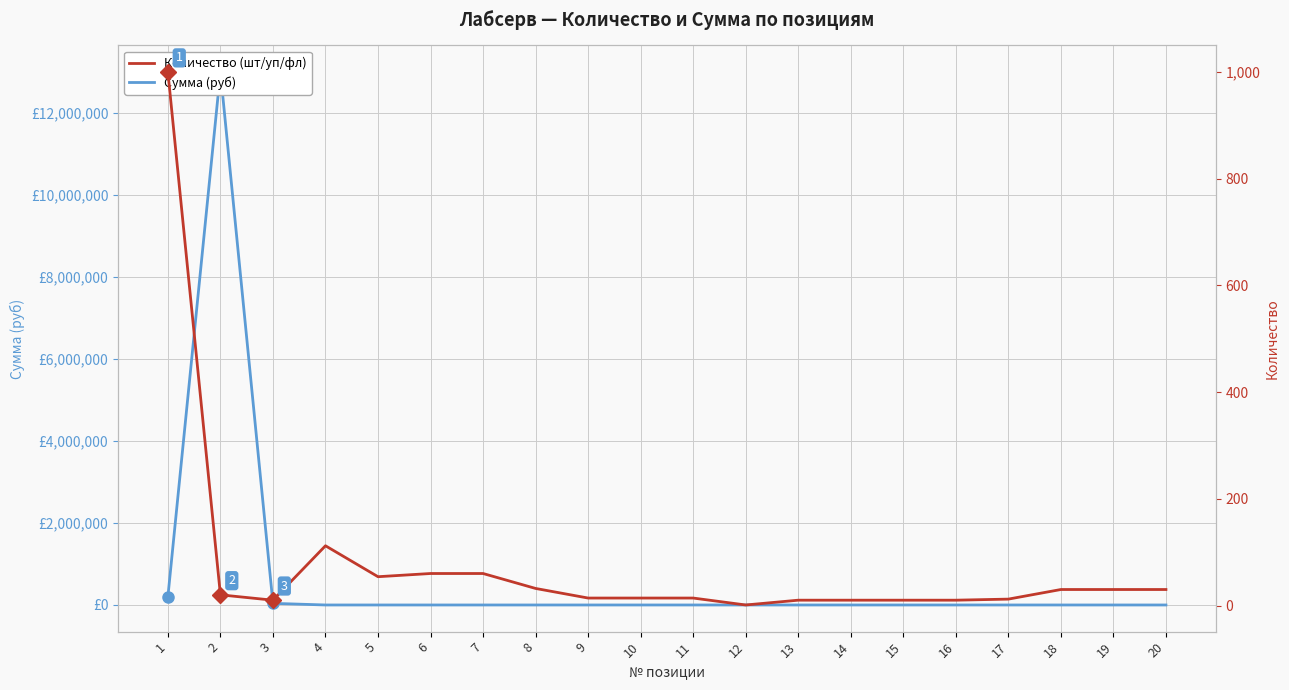

At which label does Количество (шт/уп/фл) first exceed 20?

1